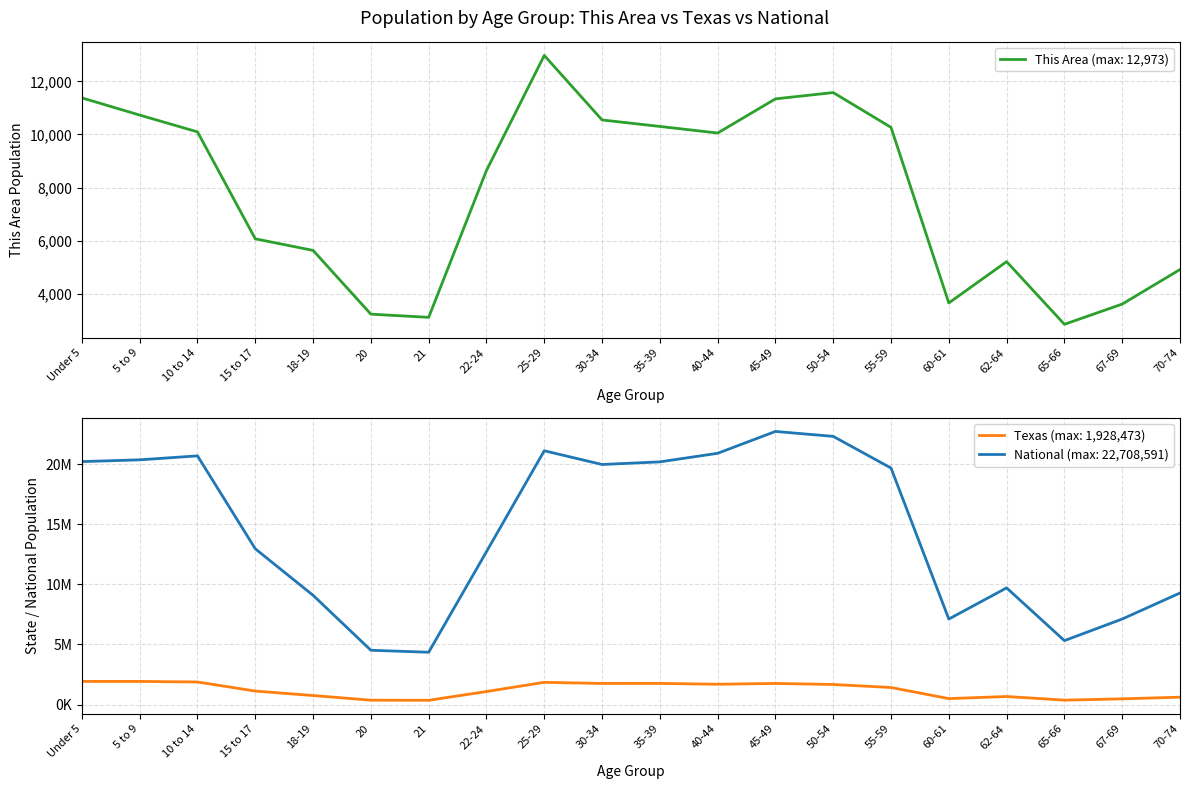

Reading left to right, what are all the values shown in this chart?

This Area: 11377	10730	10098	6077	5641	3243	3124	8646	12973	10547	10303	10055	11340	11577	10267	3665	5218	2862	3622	4922
Texas: 1928473	1928234	1881883	1127234	755890	369040	359015	1089024	1853039	1760434	1763587	1694795	1760467	1674869	1422924	500523	674244	373062	480038	619156
National: 20201362	20348657	20677194	12954254	9086089	4519129	4354294	12712576	21101849	19962099	20179642	20890964	22708591	22298125	19664805	7113727	9704197	5319902	7115361	9278166